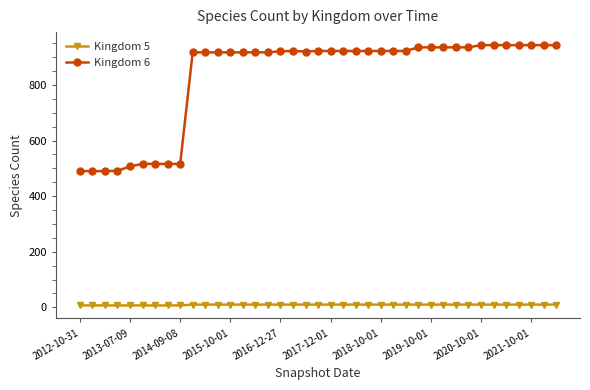

True or false: Kingdom 6 and Kingdom 5 intersect in this chart.

False